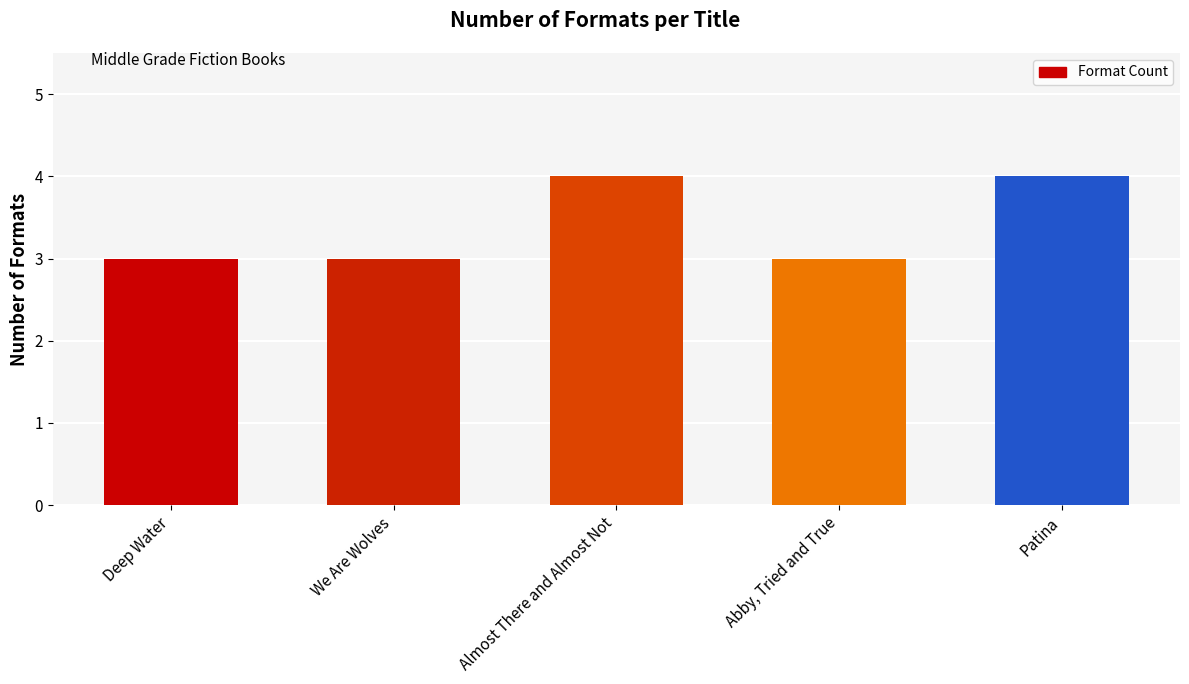

What is the difference between the values at Patina and Abby, Tried and True?

1